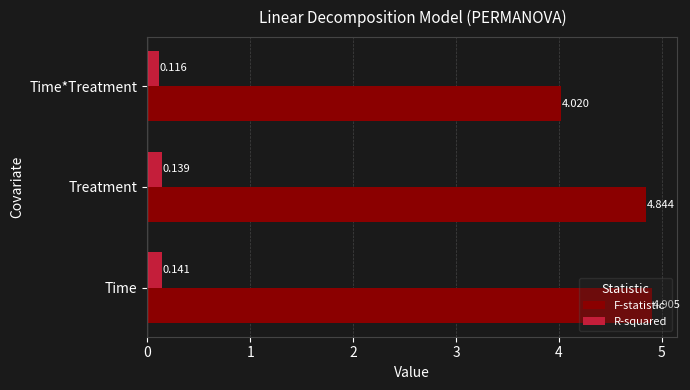

At which label does R-squared reach its minimum?

Time*Treatment